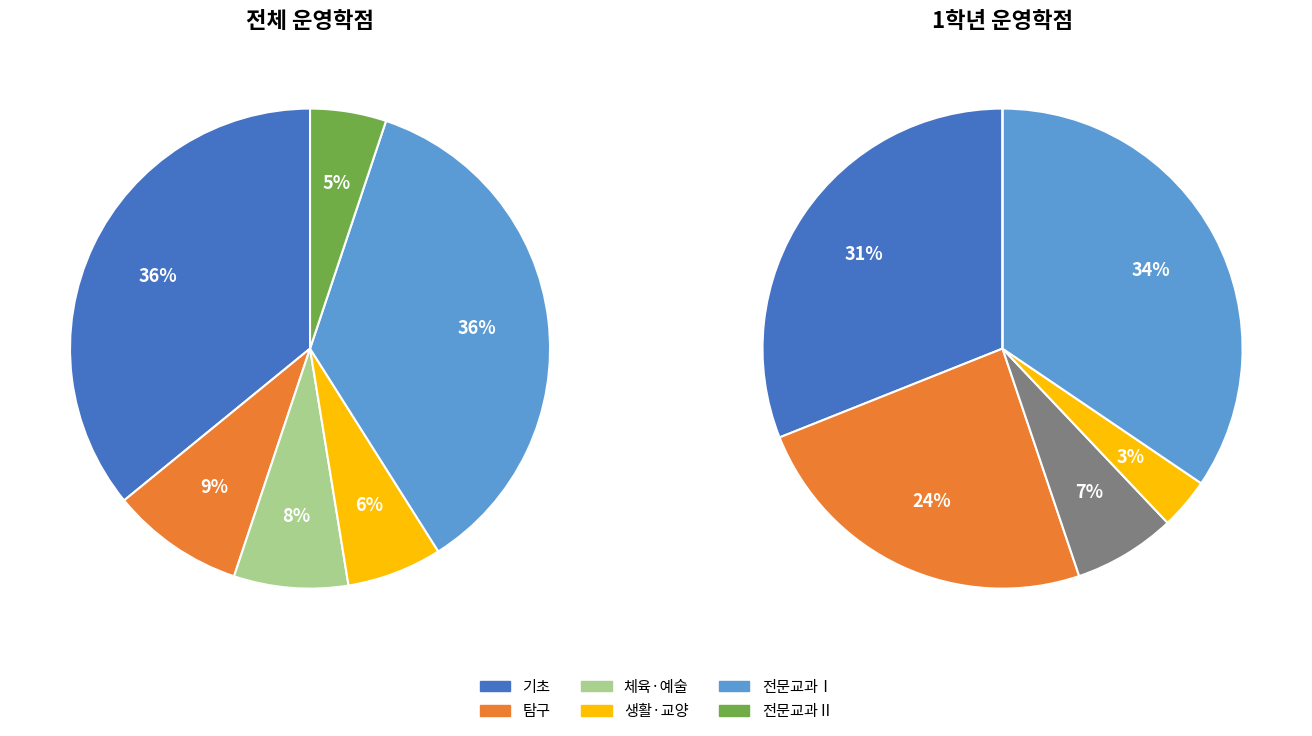

Is there any slice that represents more than half of the pie?

No